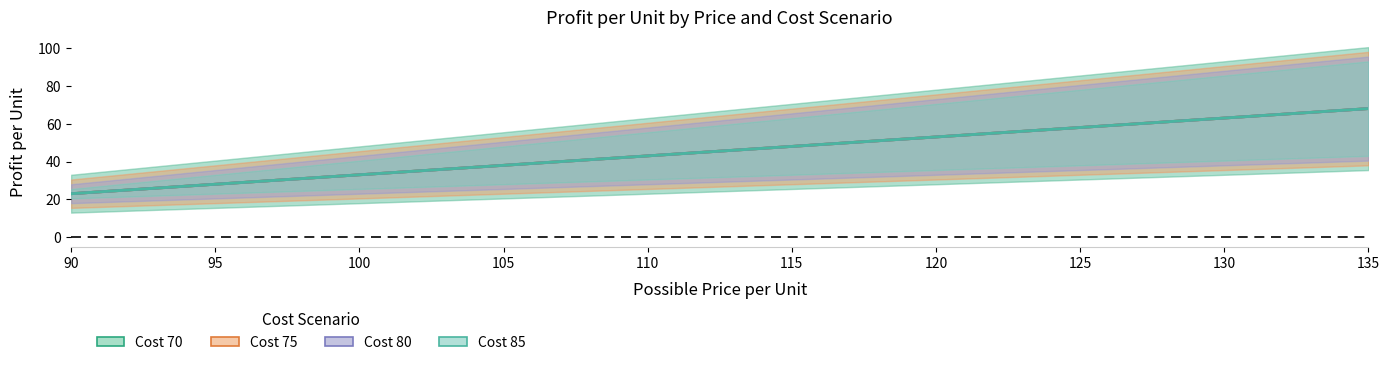

Is the value of Cost 80 at 125 greater than the value of Cost 75 at 130?

No